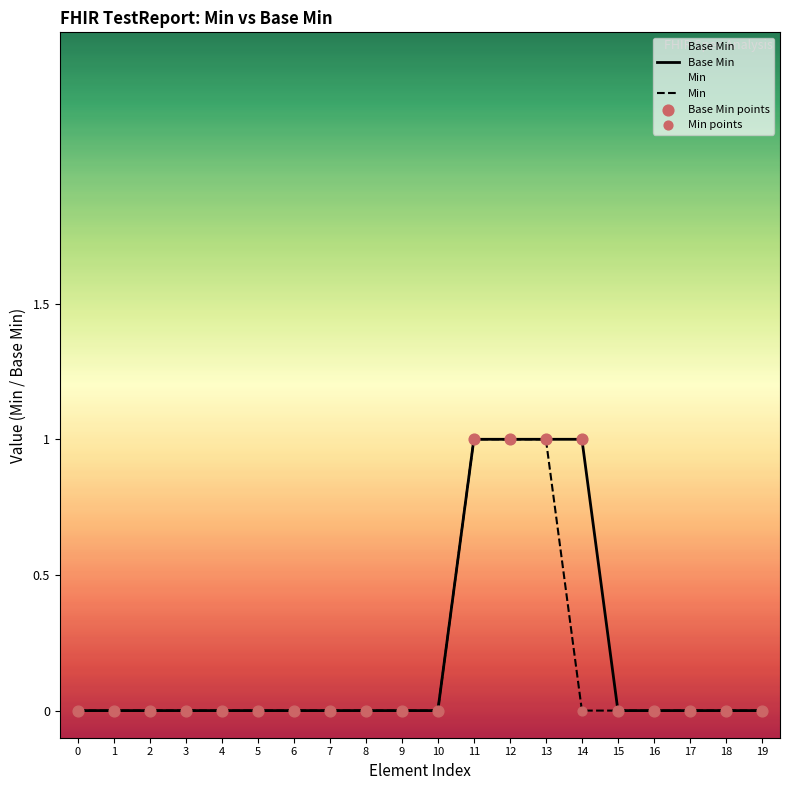

At which category is the sum across all series the highest?

11